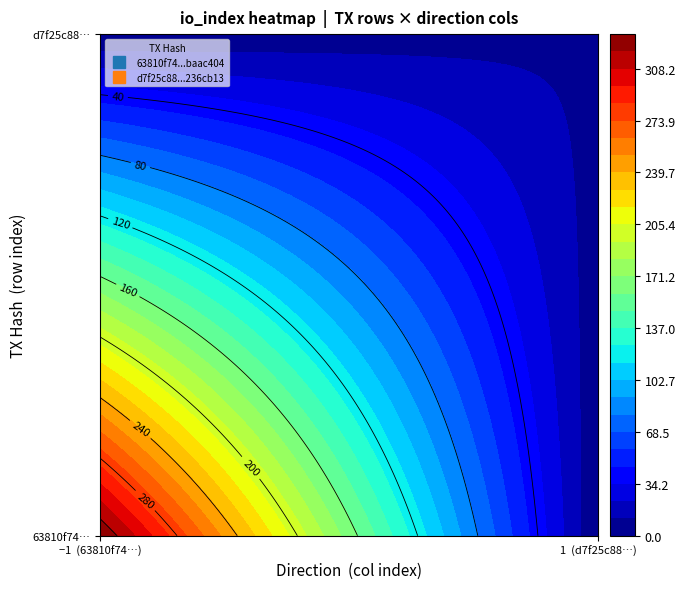

At io_index, list the series in order from largest to smallest.

63810f74f27a2448cb4a88e20dad4cedbaac404, d7f25c88b06306a6790a8766b398b72c236cb13